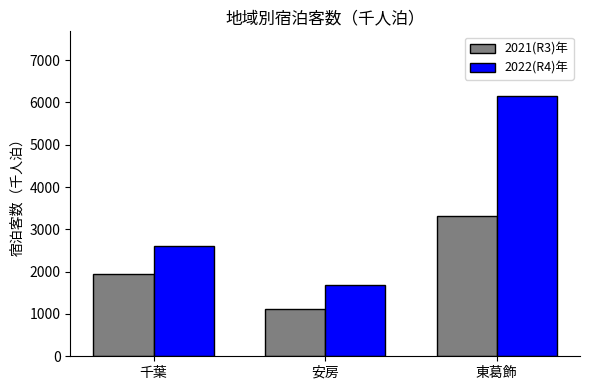

List the series in order of their overall mean, lowest first.

2021(R3)年, 2022(R4)年